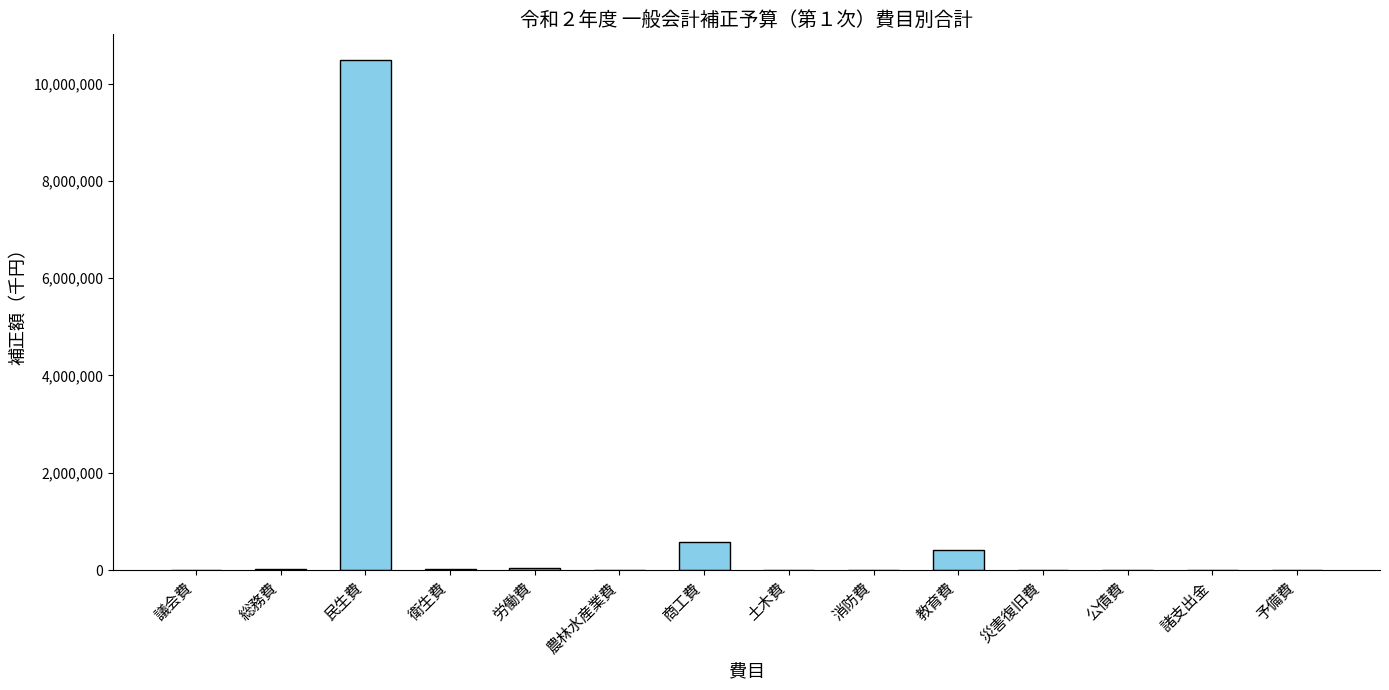

What is the sum of the values at 商工費 and 消防費?

576510